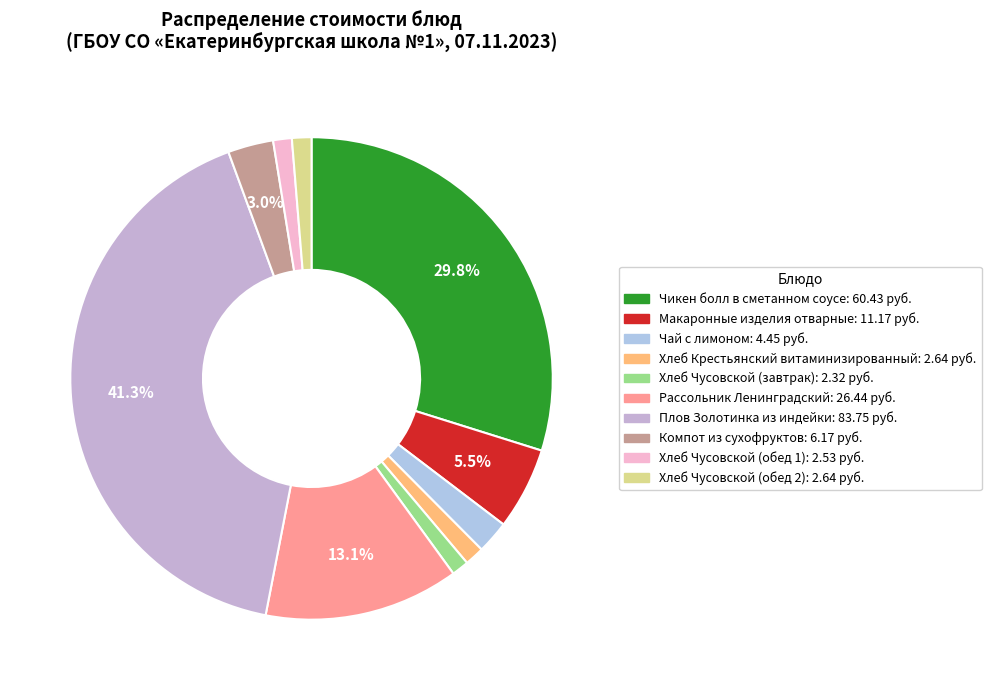

To the nearest percent, what percentage of the pie is Чикен болл в сметанном соусе?

30%